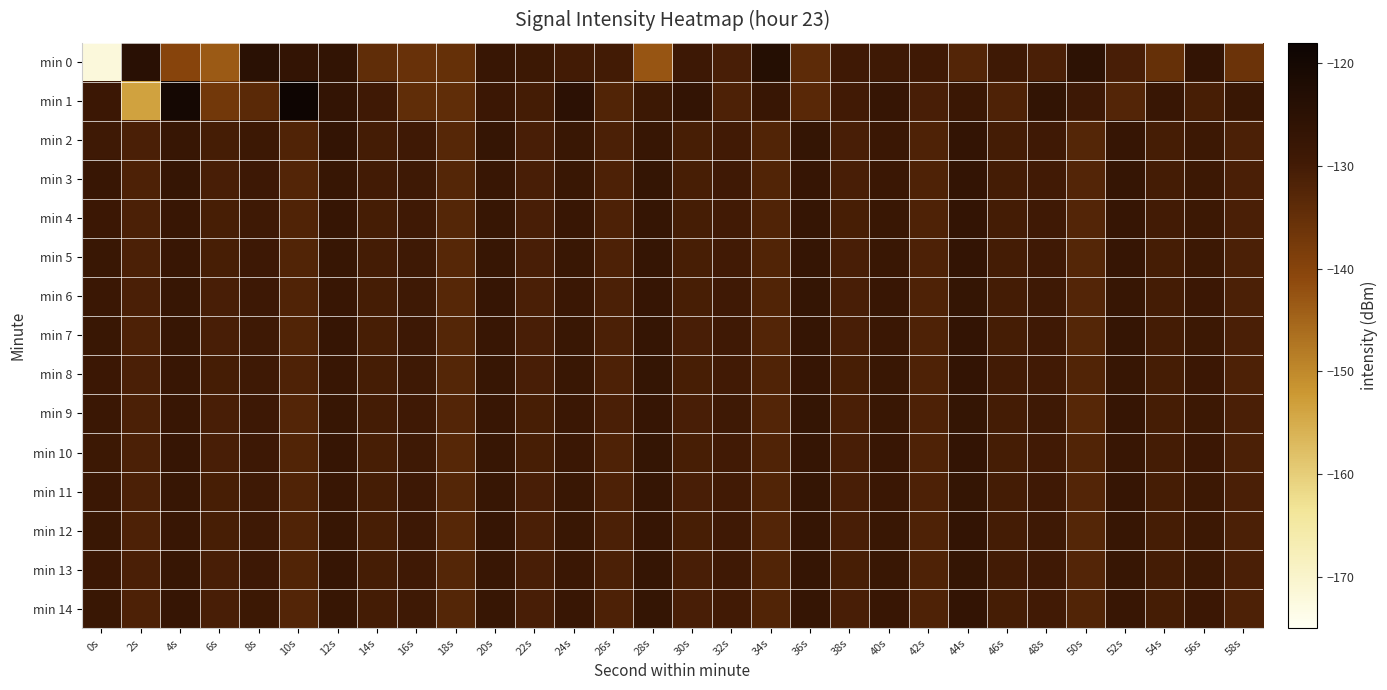

At which category is the sum across all series the highest?

44s